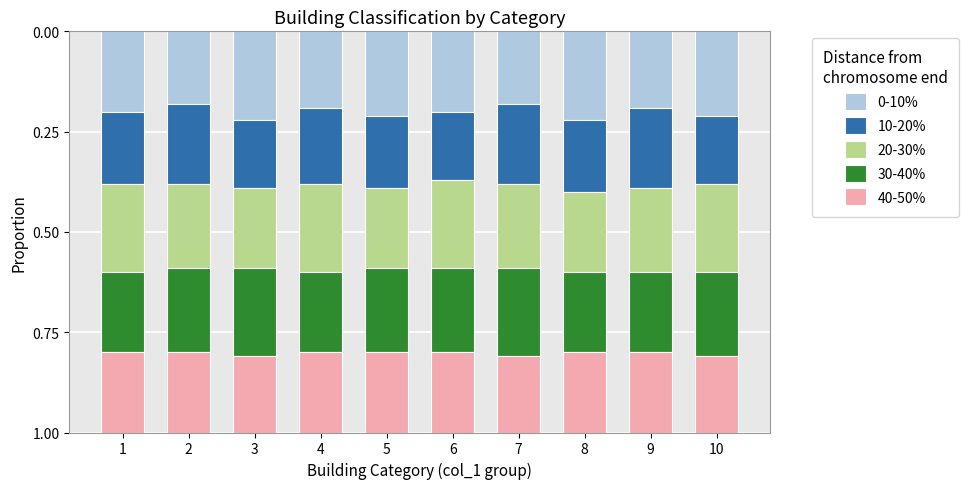

Are the bars horizontal?

No